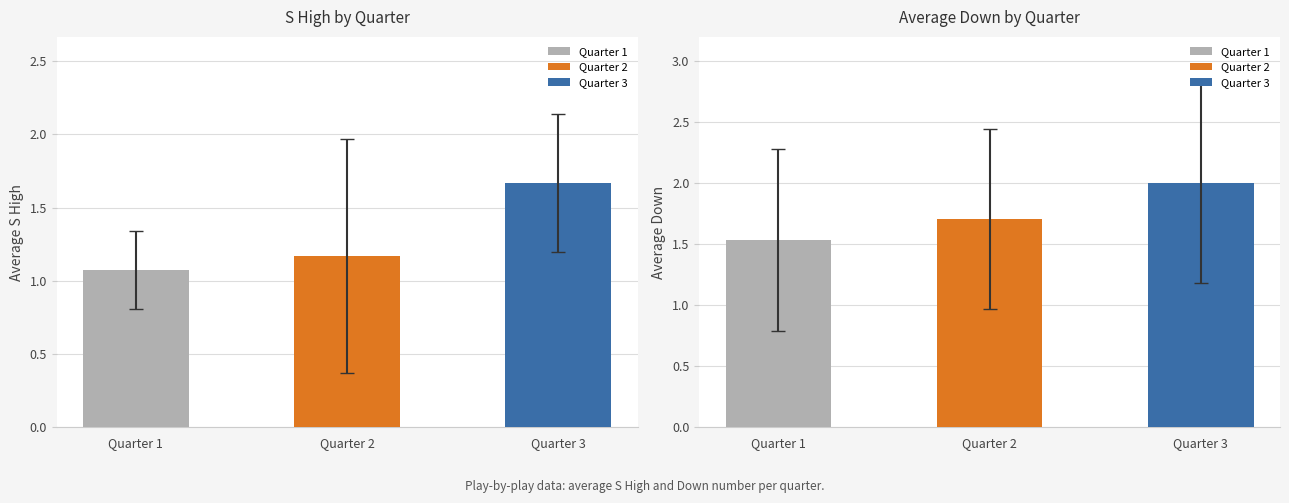

List the series in order of their peak value, highest first.

Down, S High